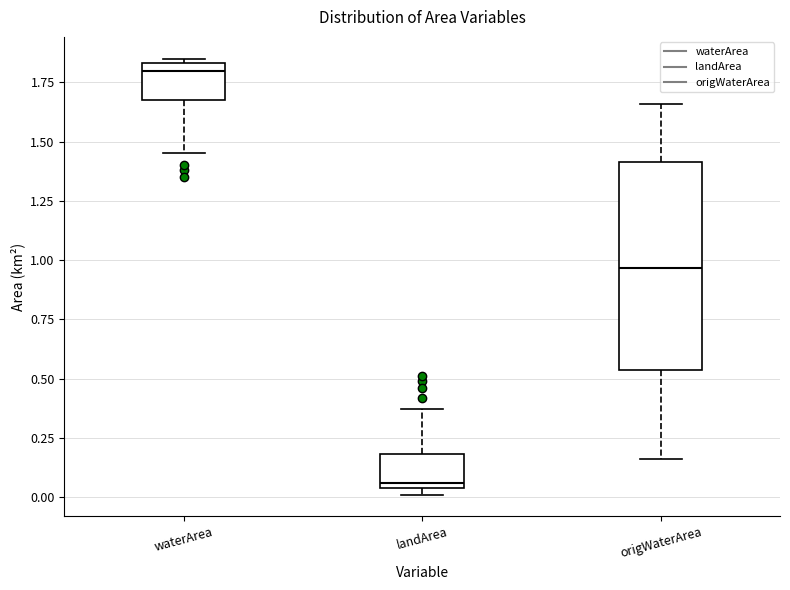

Reading left to right, transcribe this box plot: for each box, give where its median line is, the range the box spans, and where its two whiskers end, as read against the y-axis. The values are not printed on the chart, so give them approximately, as read against the axis.

waterArea: median 1.80, box 1.70 to 1.85, whiskers 1.45 to 1.85 (just above the box's upper edge)
landArea: median 0.05 (just above the box's lower edge), box 0.05 to 0.20, whiskers 0.00 to 0.35
origWaterArea: median 0.95, box 0.55 to 1.40, whiskers 0.15 to 1.65